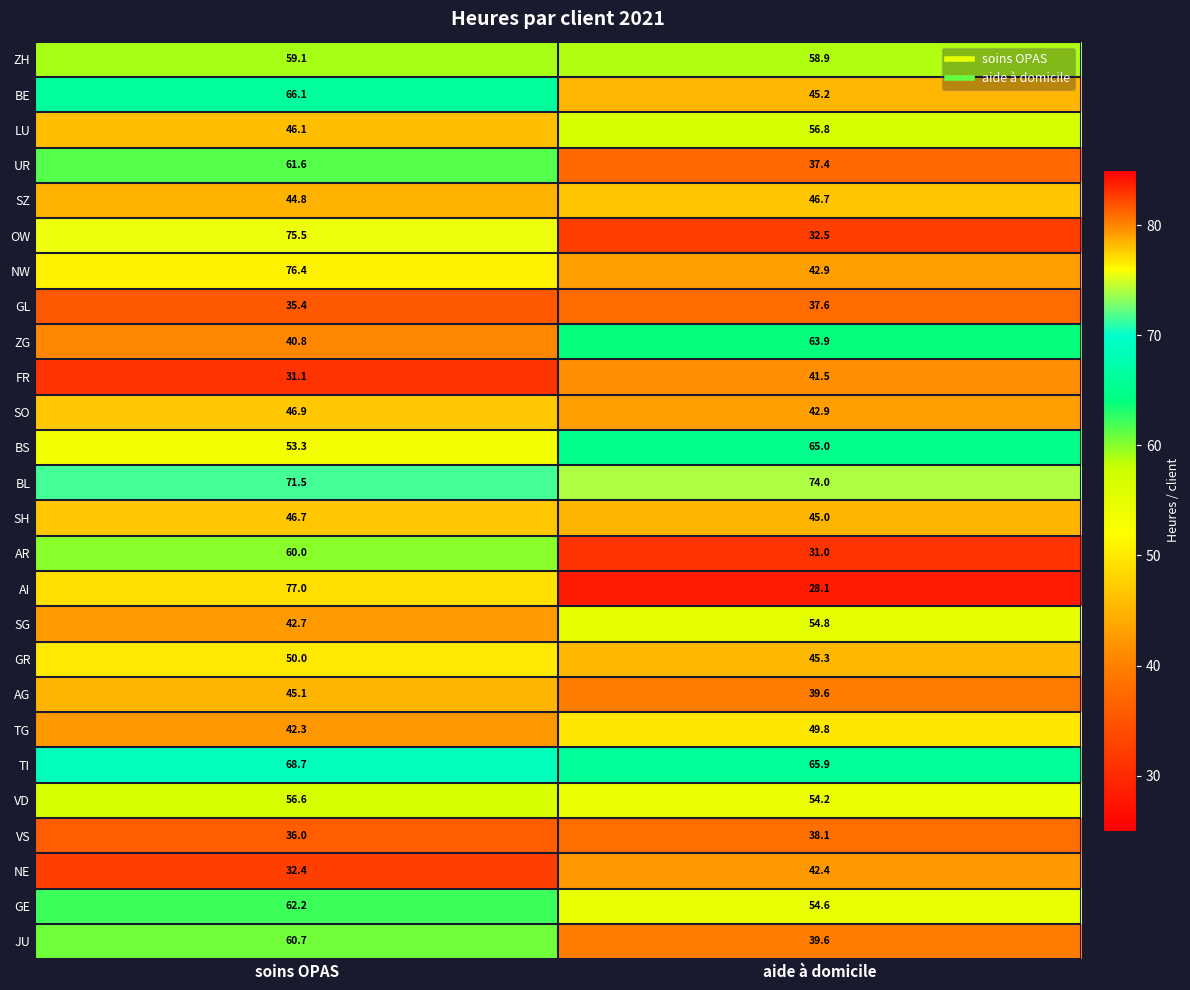

At which label does GL first exceed 37?

aide à domicile